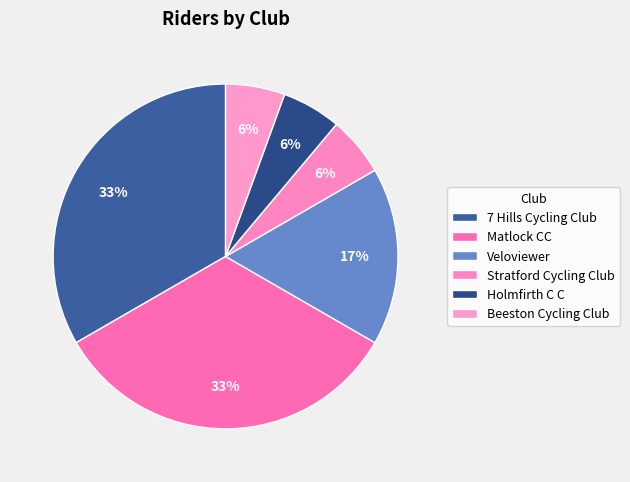

What is the ratio of the value at Holmfirth C C to the value at Beeston Cycling Club?

1.0